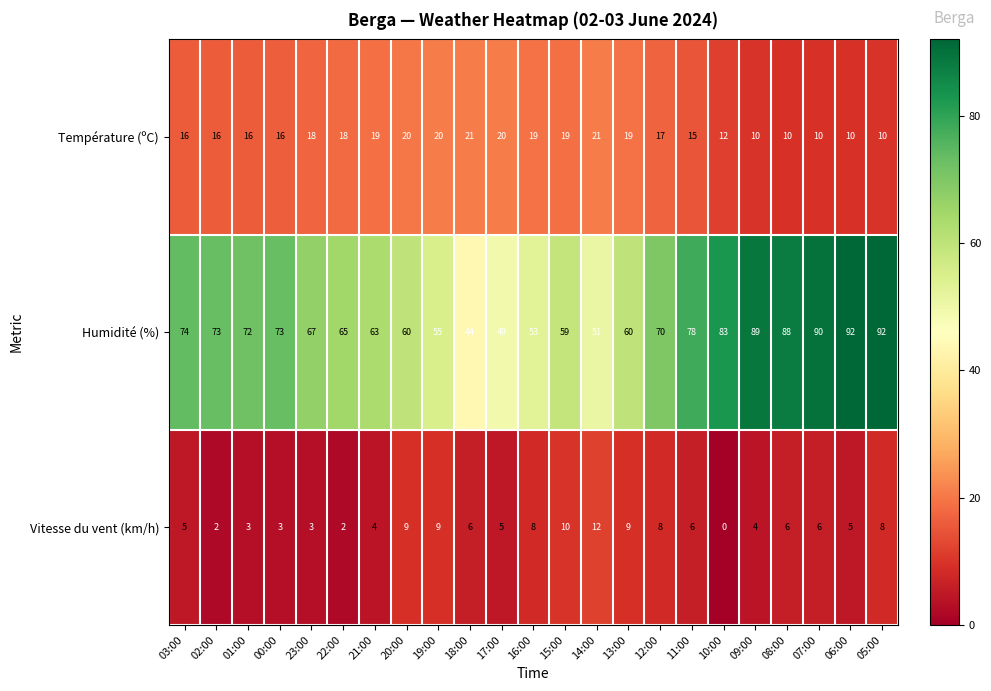

What is the difference between the maximum and second lowest values in the Température (ºC) series?

11